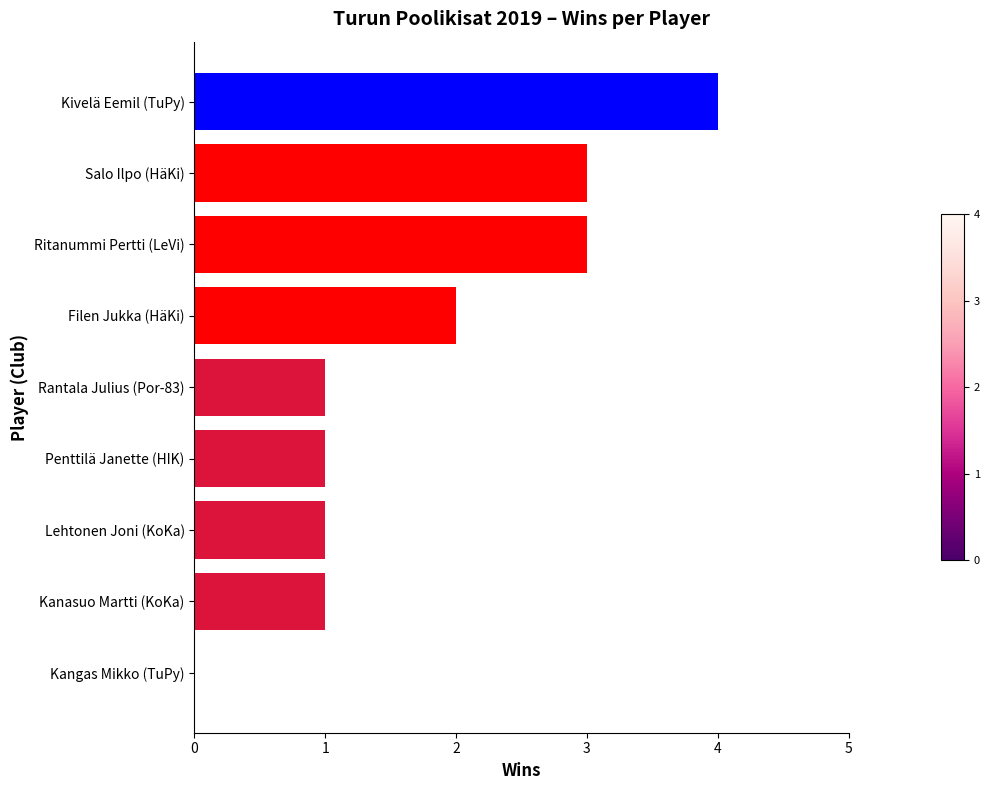

The value at Penttilä Janette (HIK) is 1. True or false?

True